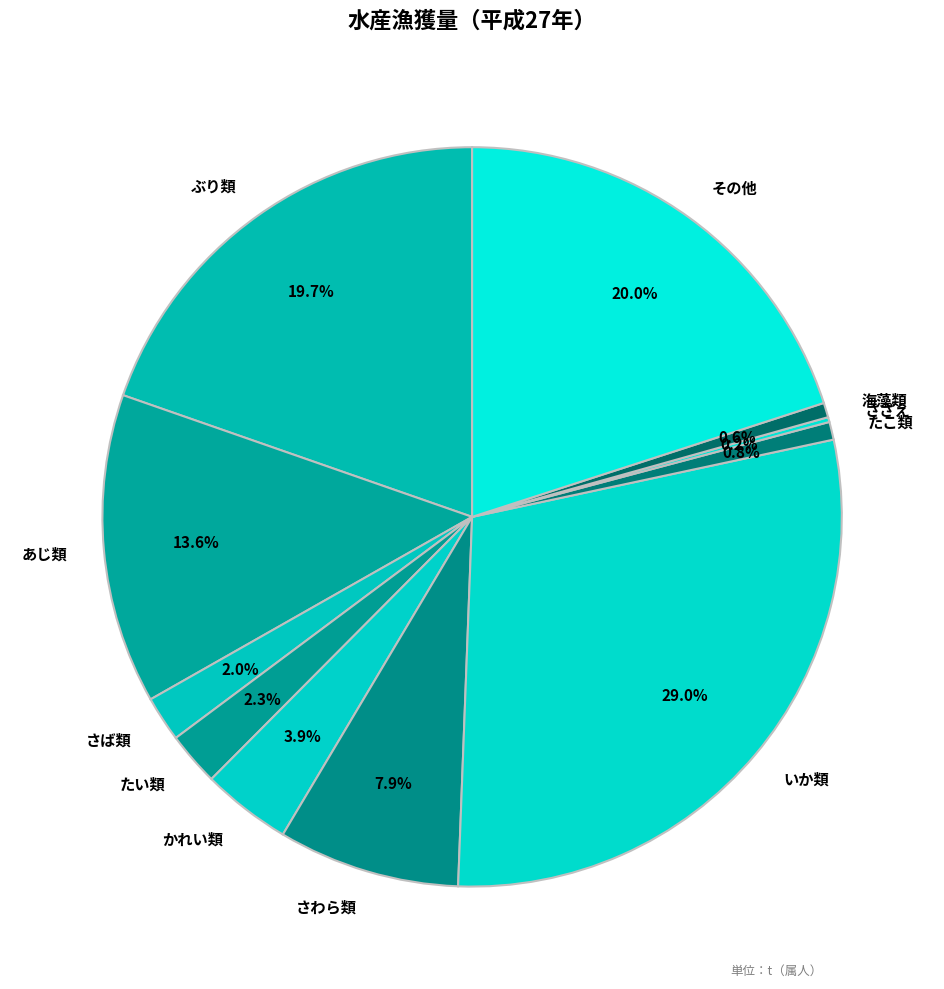

To the nearest percent, what portion does その他 represent?

20%